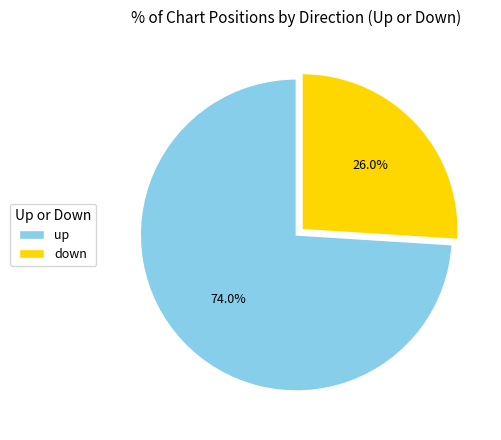

Approximately how many times larger is the value at up compared to down?

2.8